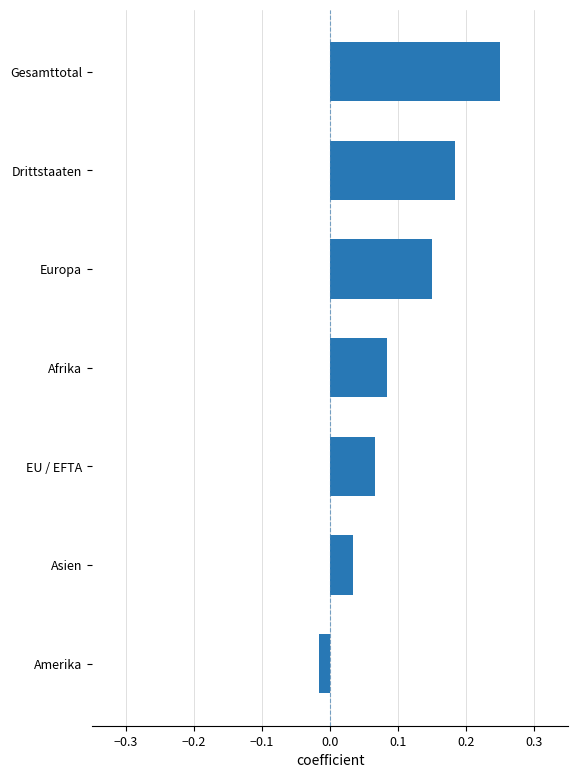

Rank the categories by value from lowest to highest.

Amerika, Asien, EU / EFTA, Afrika, Europa, Drittstaaten, Gesamttotal